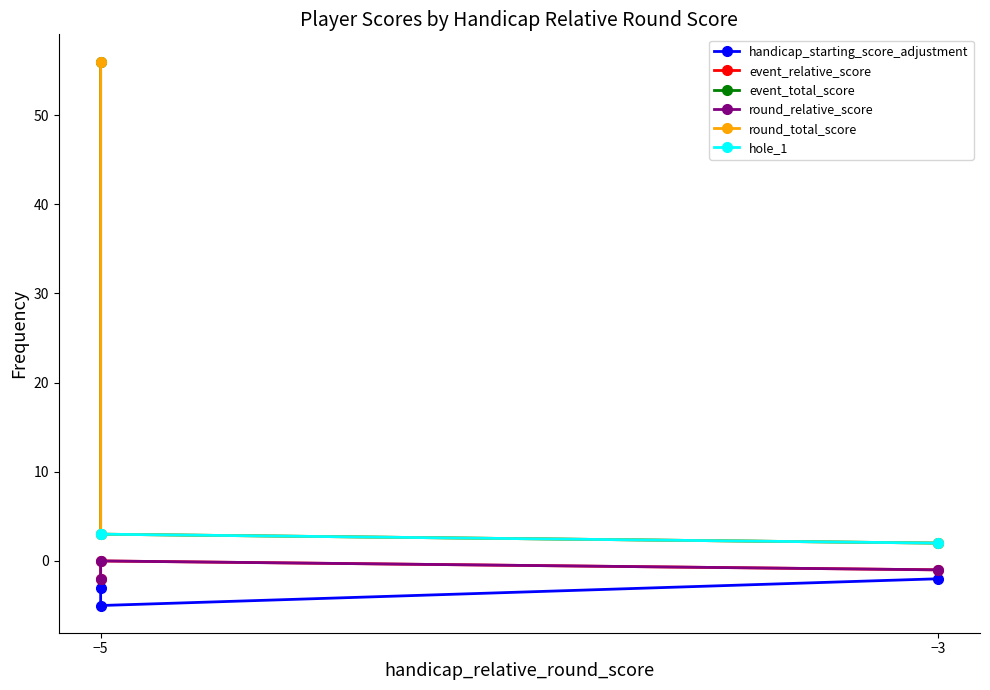

Reading left to right, transcribe all the data shown in this chart.

handicap_starting_score_adjustment: -3	-5	-2
event_relative_score: -2	0	-1
event_total_score: 56	3	2
round_relative_score: -2	0	-1
round_total_score: 56	3	2
hole_1: 3	3	2